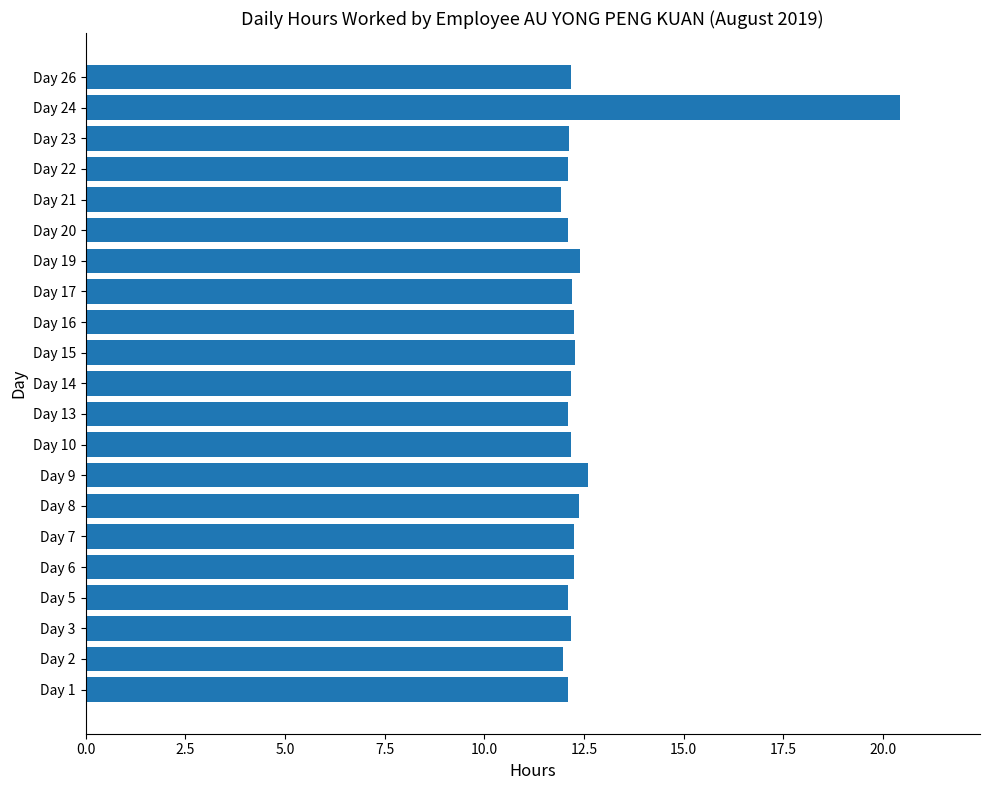

What is the sum of all values?

264.2